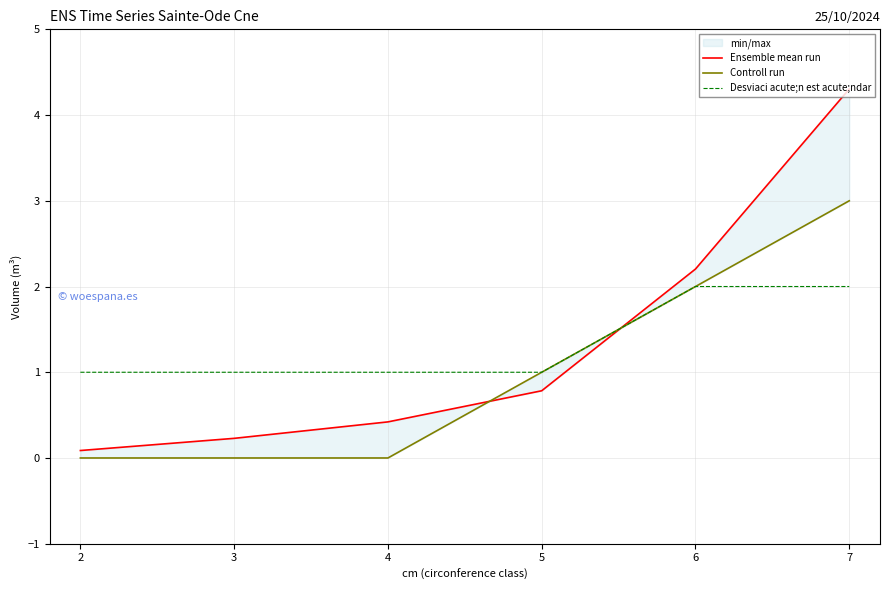

The Desviaci acute;n est acute;ndar series shows 0 at 4. True or false?

False